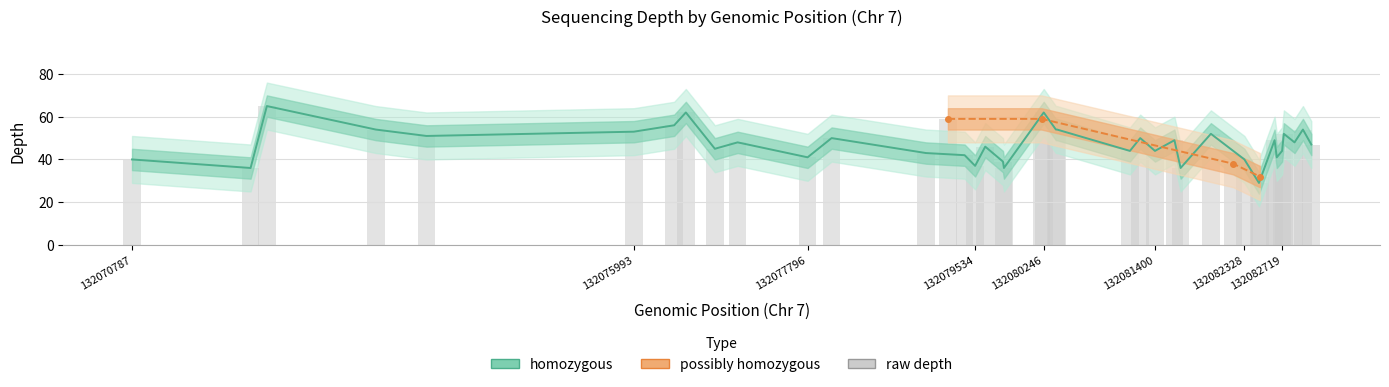

What is the difference between the second highest and minimum values?

33